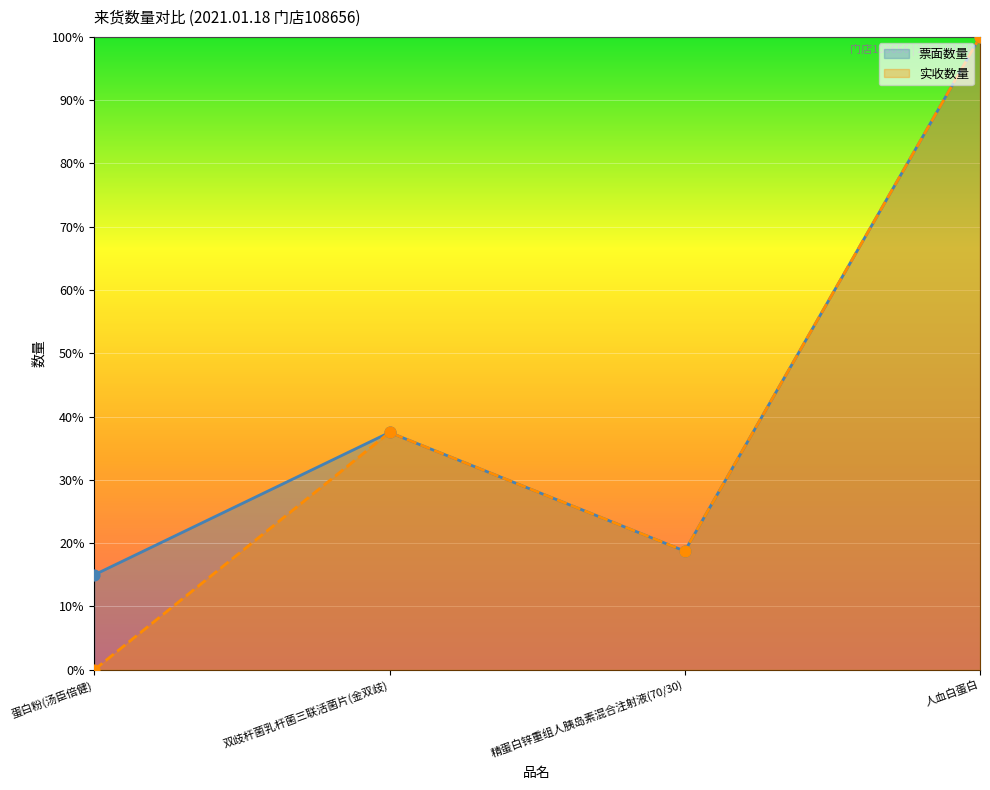

At how many categories does at least one series exceed 61?

1